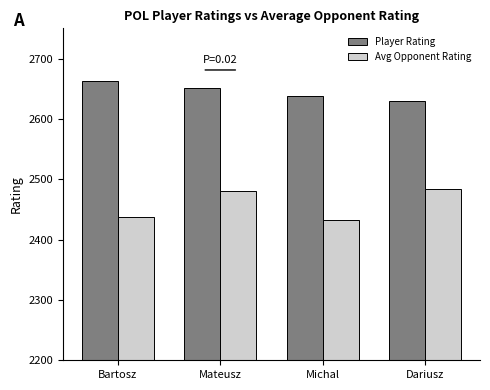

At which label does Player Rating reach its minimum?

Dariusz